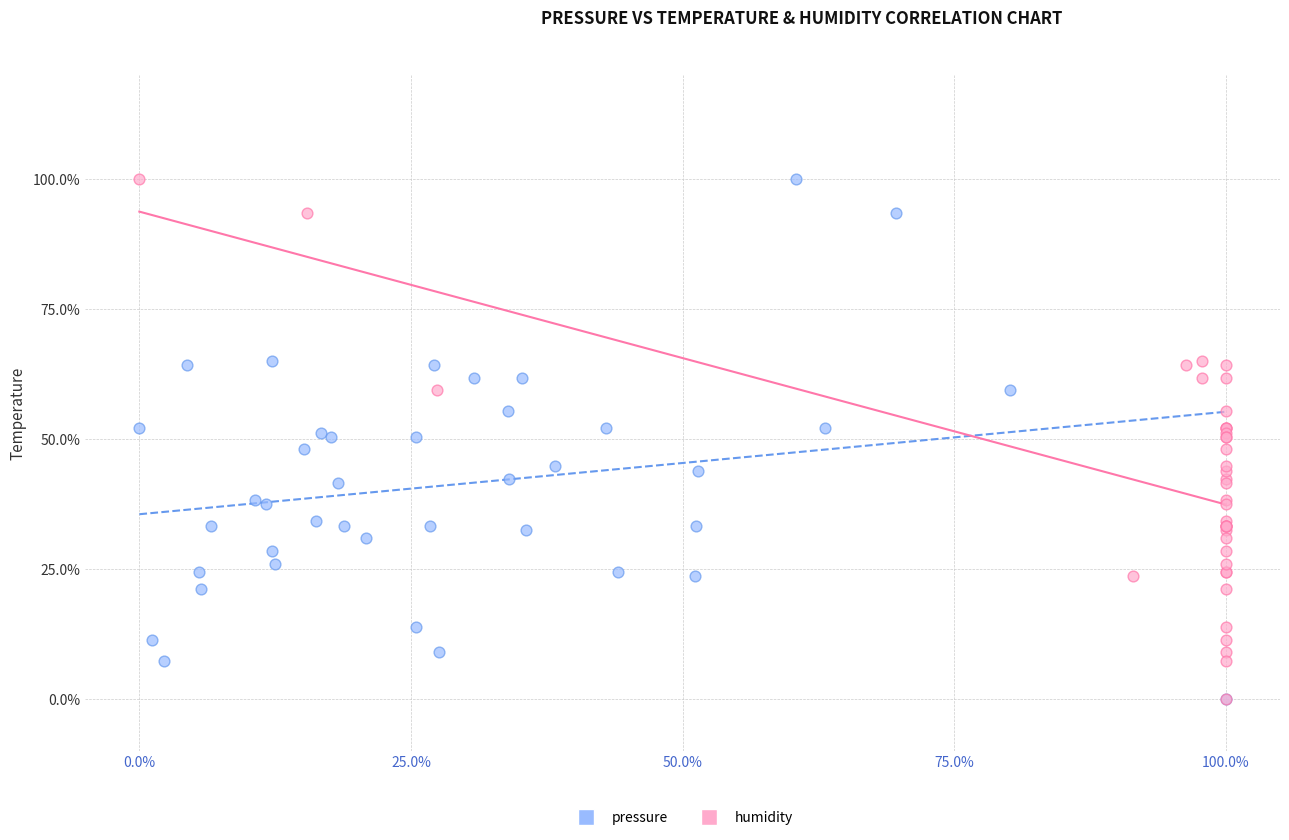

What are all the series names shown in the legend?

pressure, humidity